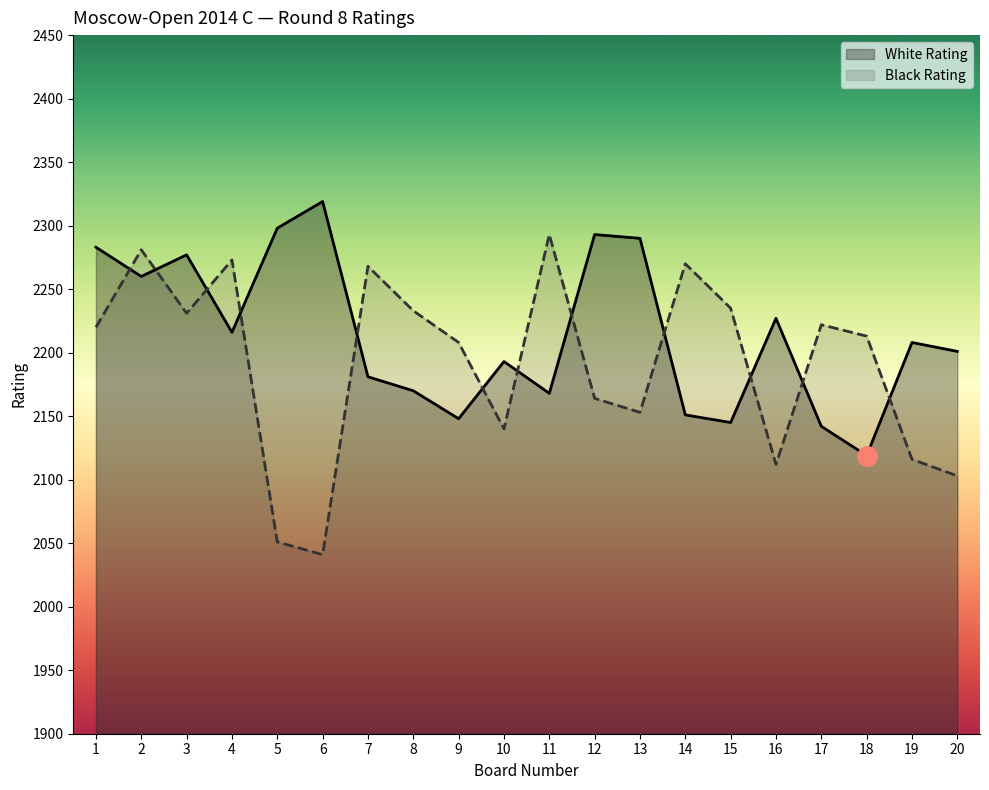

Reading left to right, extract all data points from this chart.

White Rating: 1=2283	2=2260	3=2277	4=2216	5=2298	6=2319	7=2181	8=2170	9=2148	10=2193	11=2168	12=2293	13=2290	14=2151	15=2145	16=2227	17=2142	18=2119	19=2208	20=2201
Black Rating: 1=2220	2=2281	3=2231	4=2273	5=2051	6=2041	7=2268	8=2233	9=2208	10=2140	11=2293	12=2164	13=2153	14=2270	15=2235	16=2112	17=2222	18=2213	19=2116	20=2103